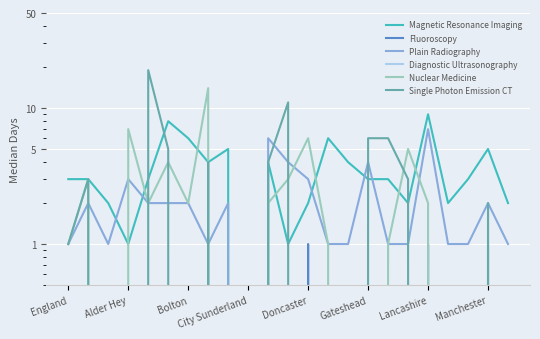

What is the difference between the Nuclear Medicine values at 17 and City Sunderland?

2